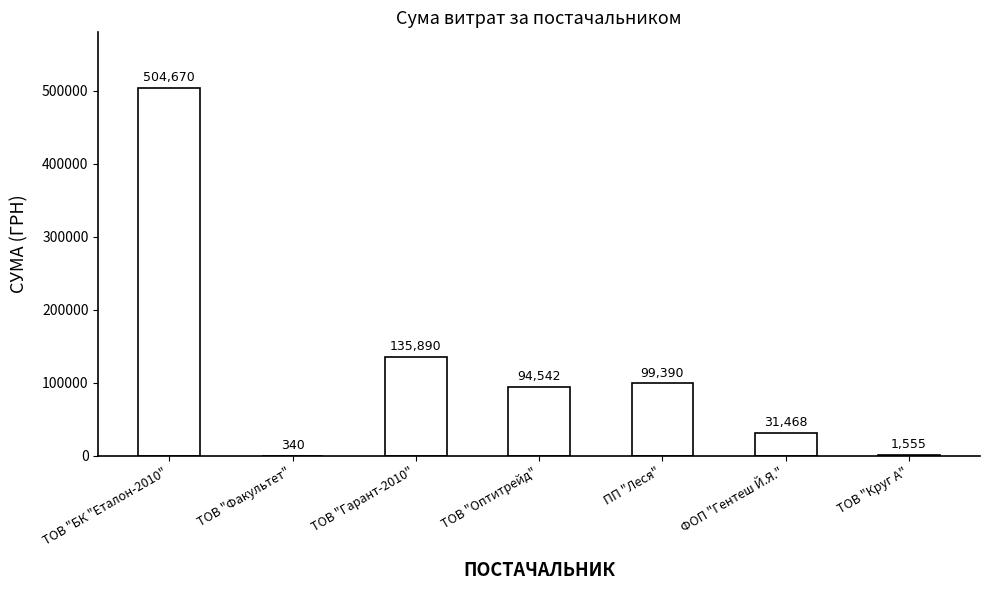

What value does the data have at ТОВ "Факультет"?

340.0